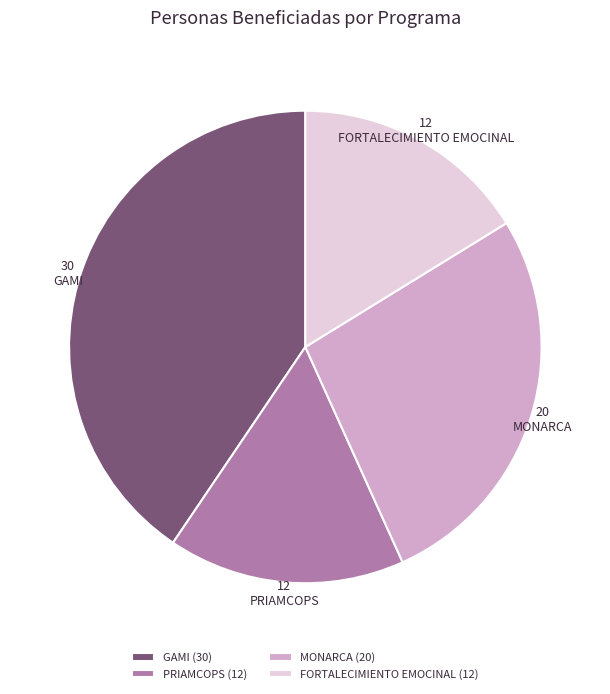

Does MONARCA account for over 50% of the chart?

No